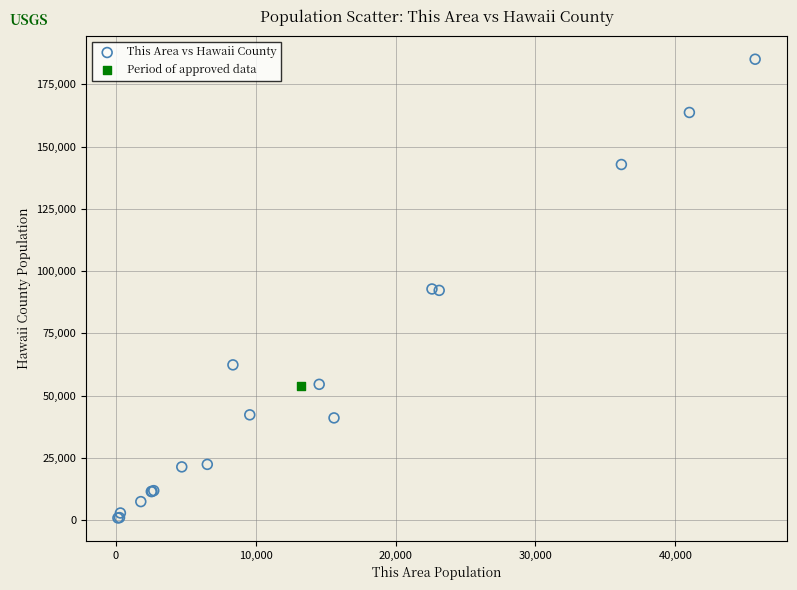

What are all the series names shown in the legend?

This Area vs Hawaii County, Period of approved data